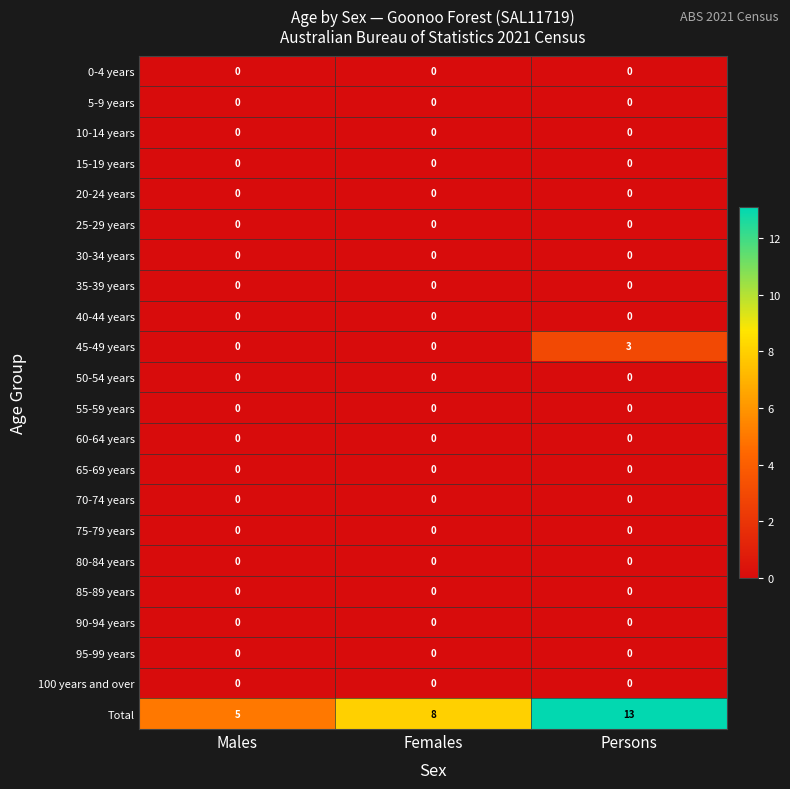

Which series has the widest spread of values?

Total